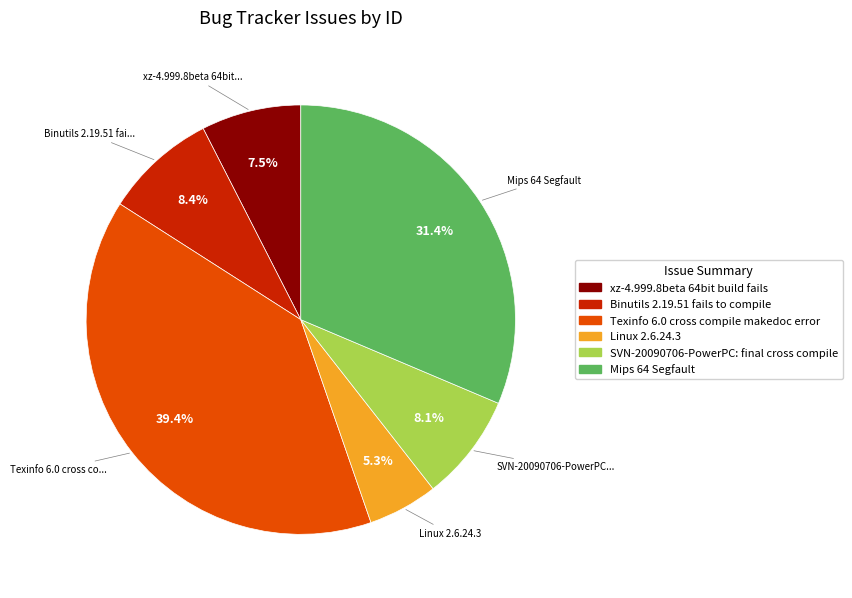

What is the smallest slice in the pie chart?

Linux 2.6.24.3